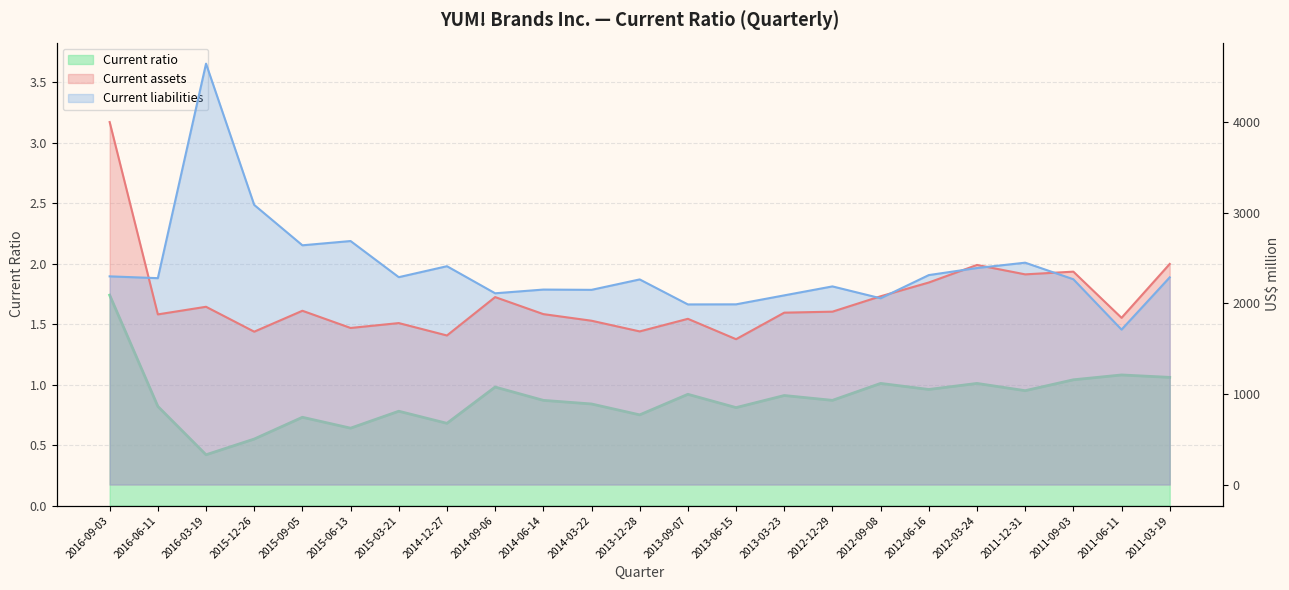

How many lines are shown in the chart?

3